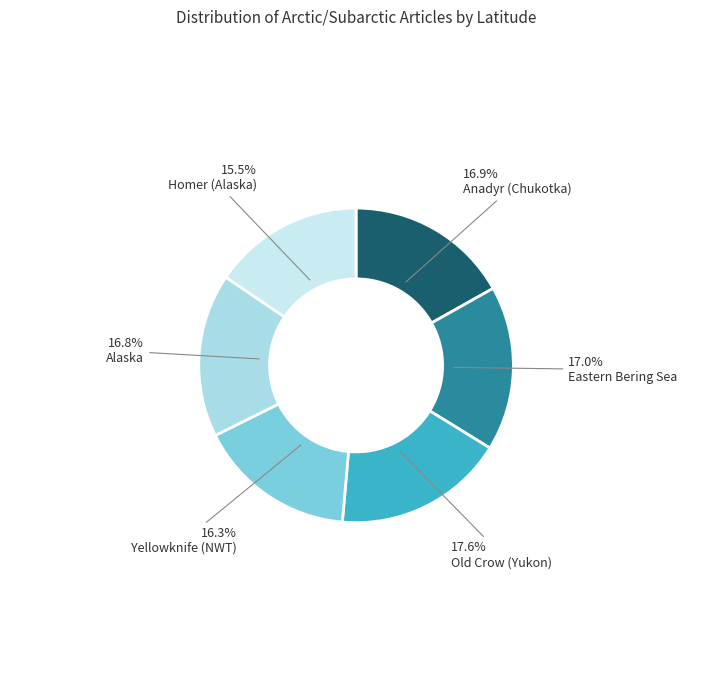

To the nearest percent, what is the combined percentage of Homer (Alaska) and Anadyr (Chukotka)?

32%